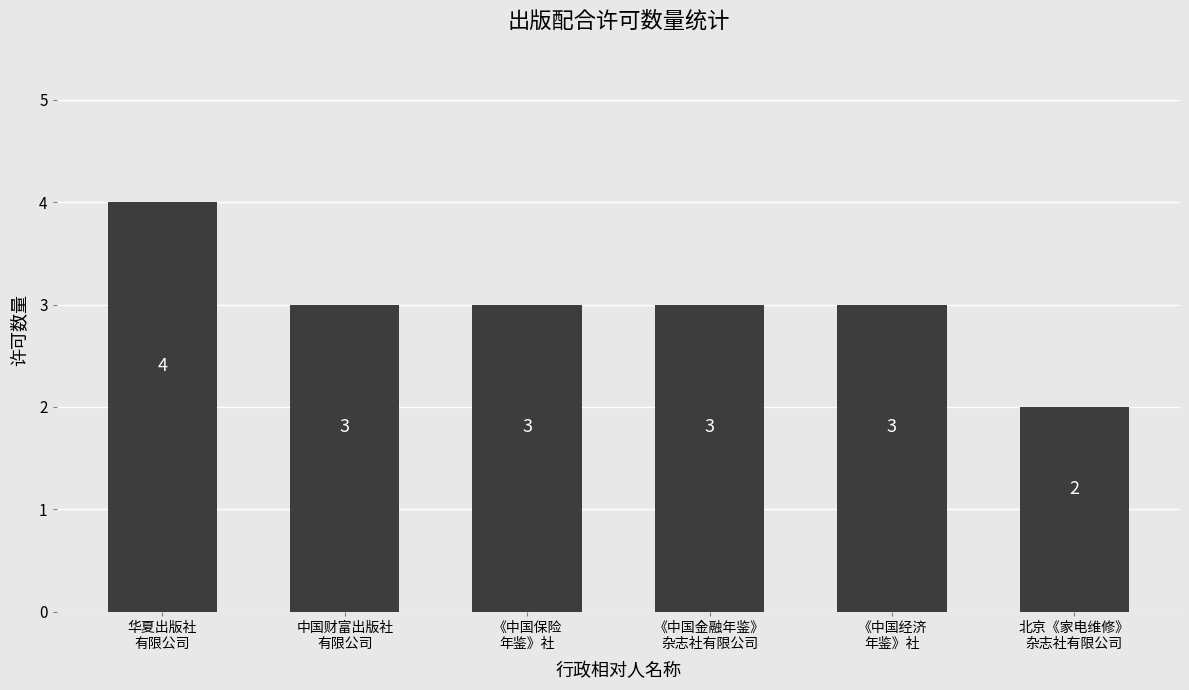

What is the change in value from 中国财富出版社
有限公司 to 北京《家电维修》
杂志社有限公司?

-1